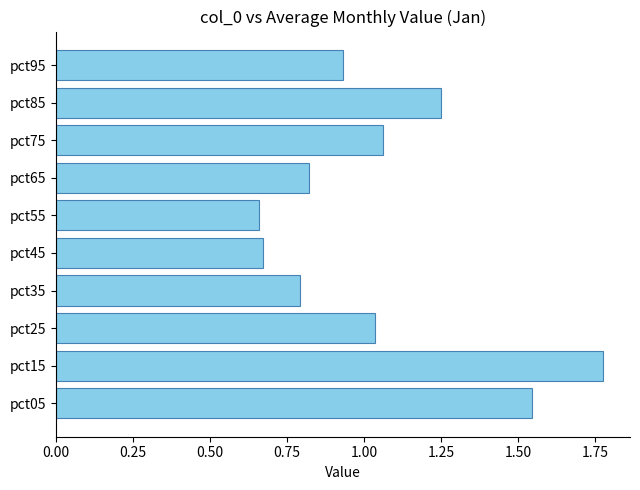

Which has a higher value, pct55 or pct35?

pct35